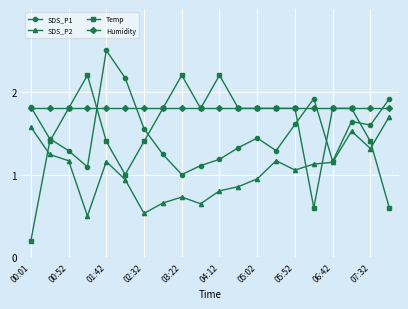

Which series has the widest spread of values?

Temp